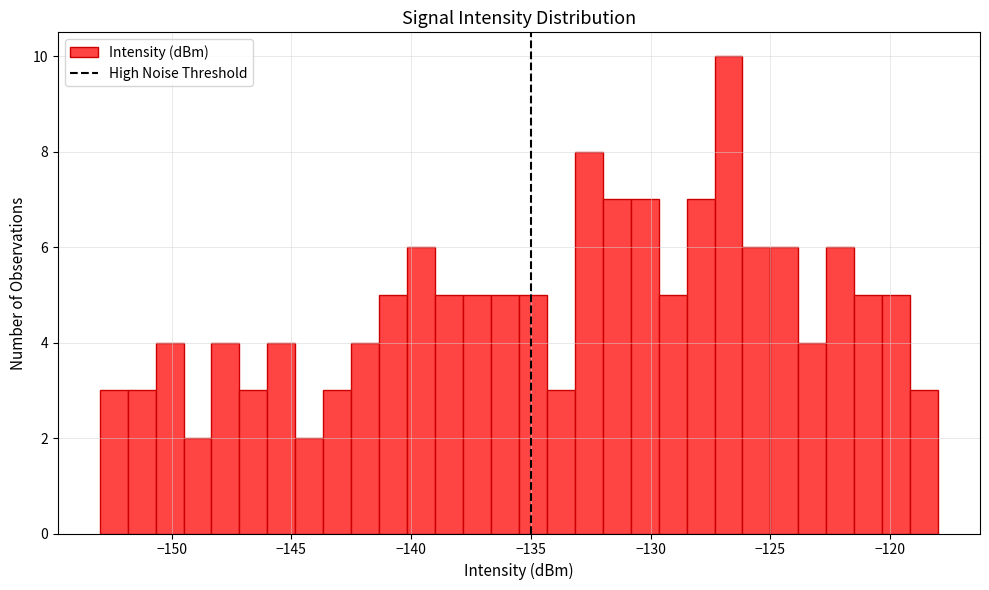

Around what value on the x-axis is the tallest bar? Give the approximate position of its centre, as read against the axis.

-126.5